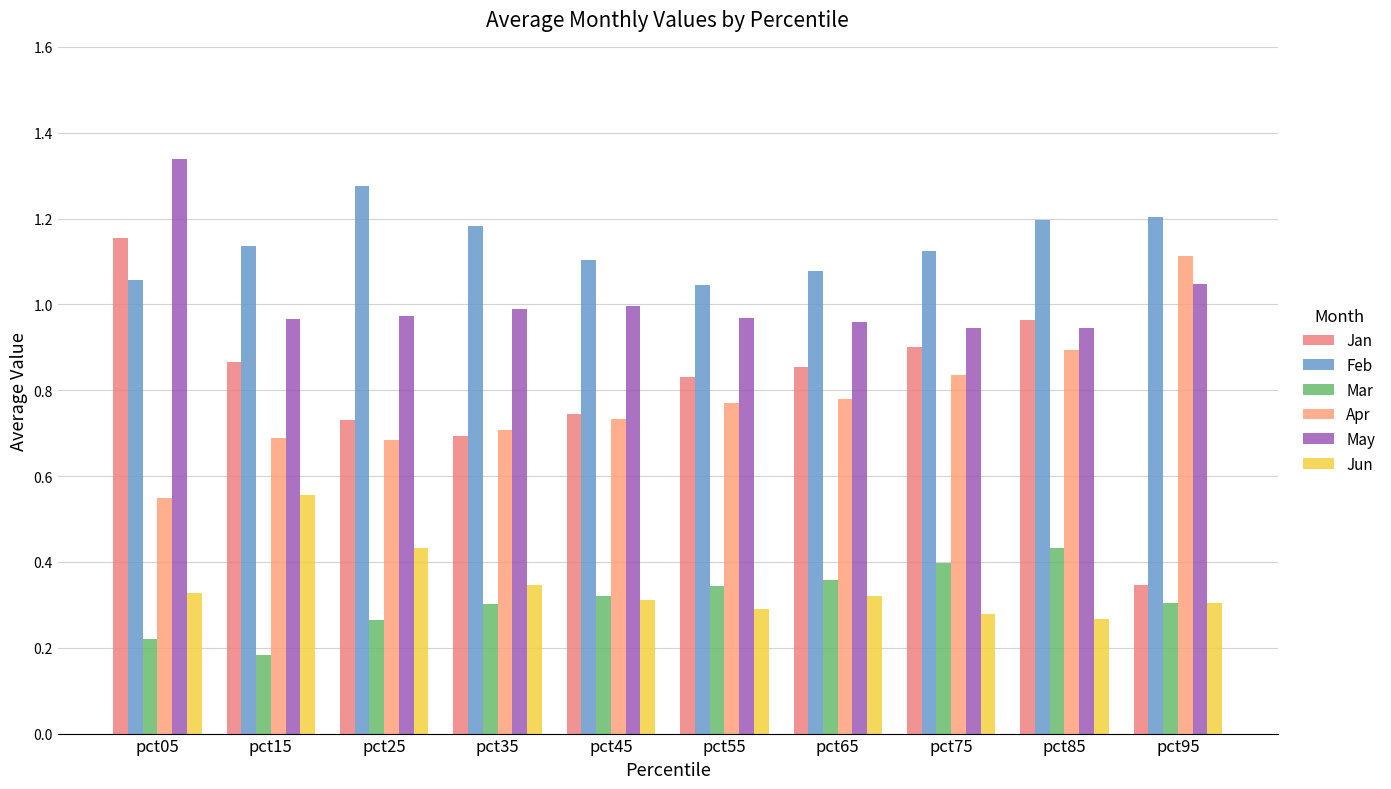

Does the chart contain stacked bars?

No